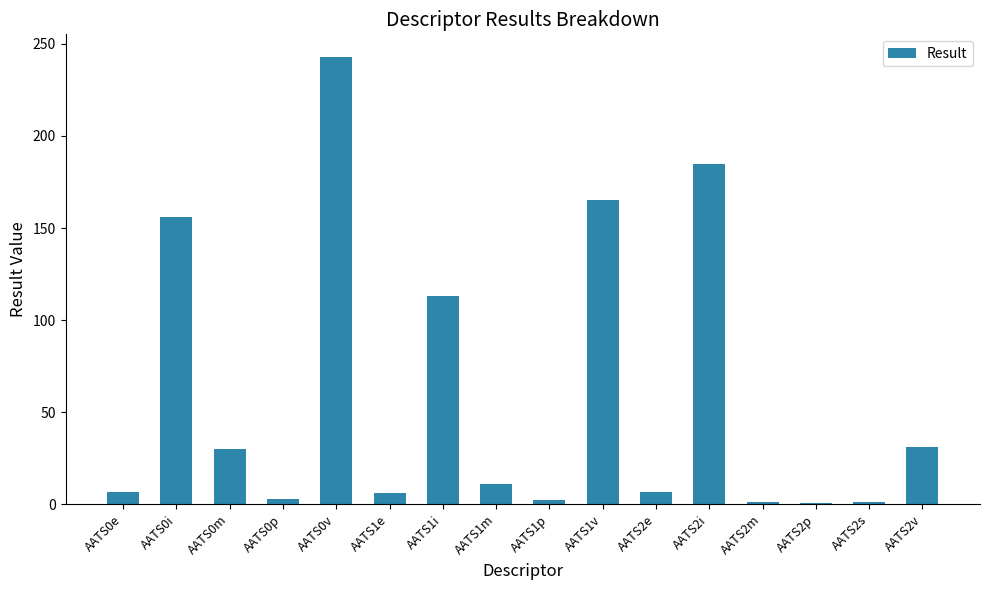

Is it true that the value at AATS0m is 17.8?

False